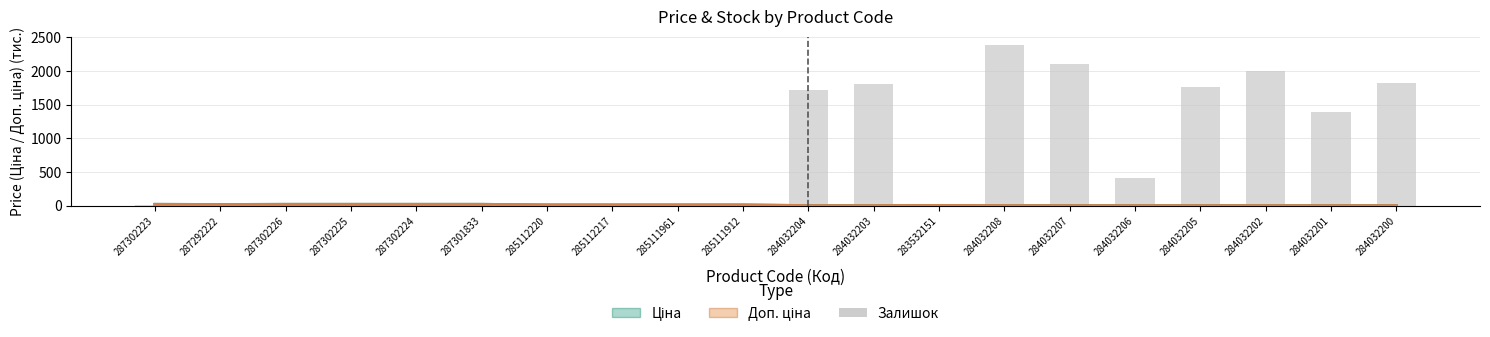

How many data points in Залишок are less than 17?

8